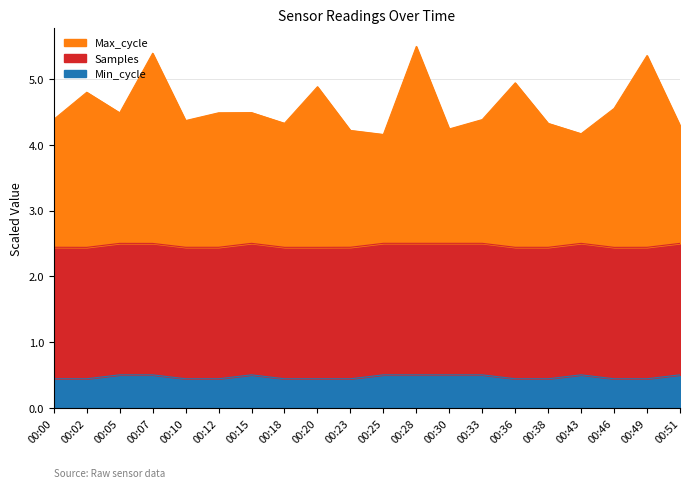

What is the value of the Max_cycle point at the 14th from the left?

4.4